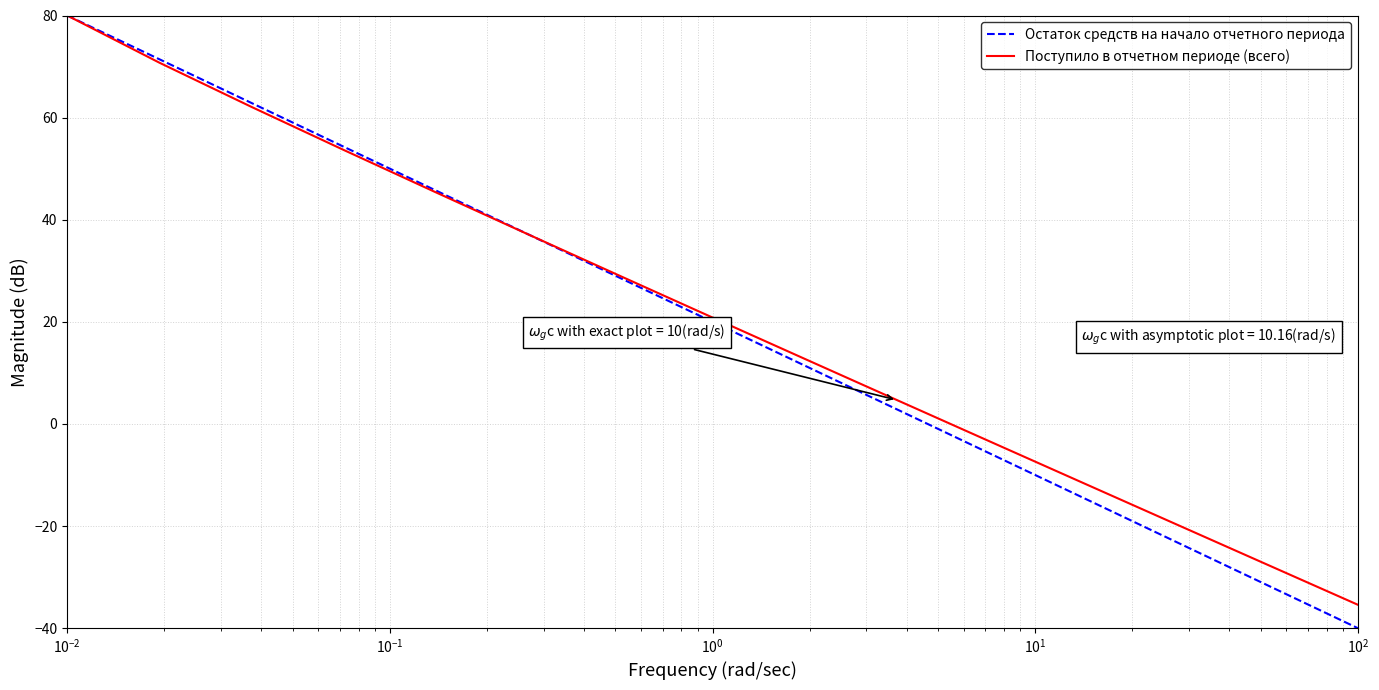

Which series has the largest range (max minus min)?

Остаток средств на начало отчетного периода